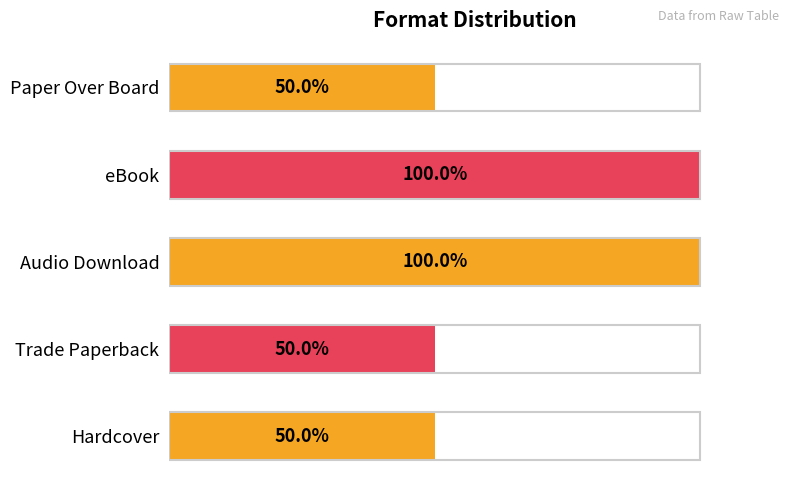

Between eBook and Trade Paperback, which is larger?

eBook